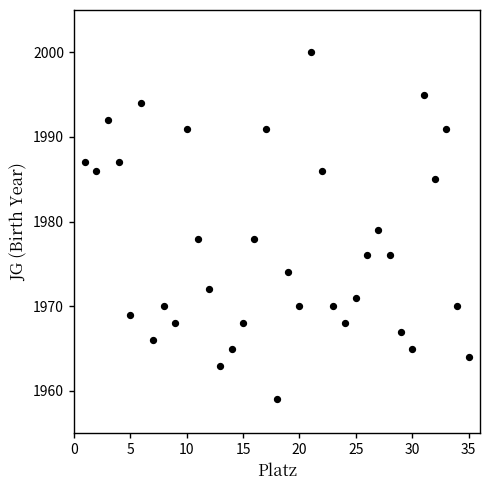

What is the range of X values (max minus min)?

34